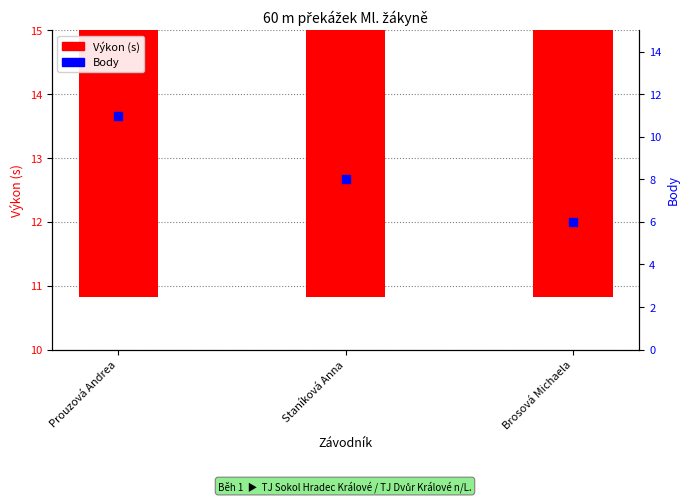

Is the value of Výkon at Prouzová Andrea greater than the value of Body at Staníková Anna?

Yes